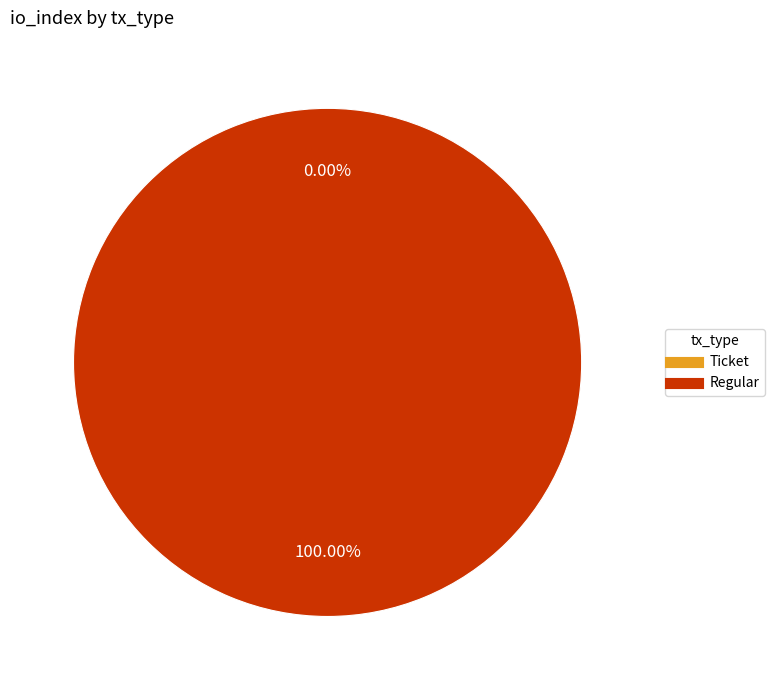

Does Ticket represent more than half of the total?

No